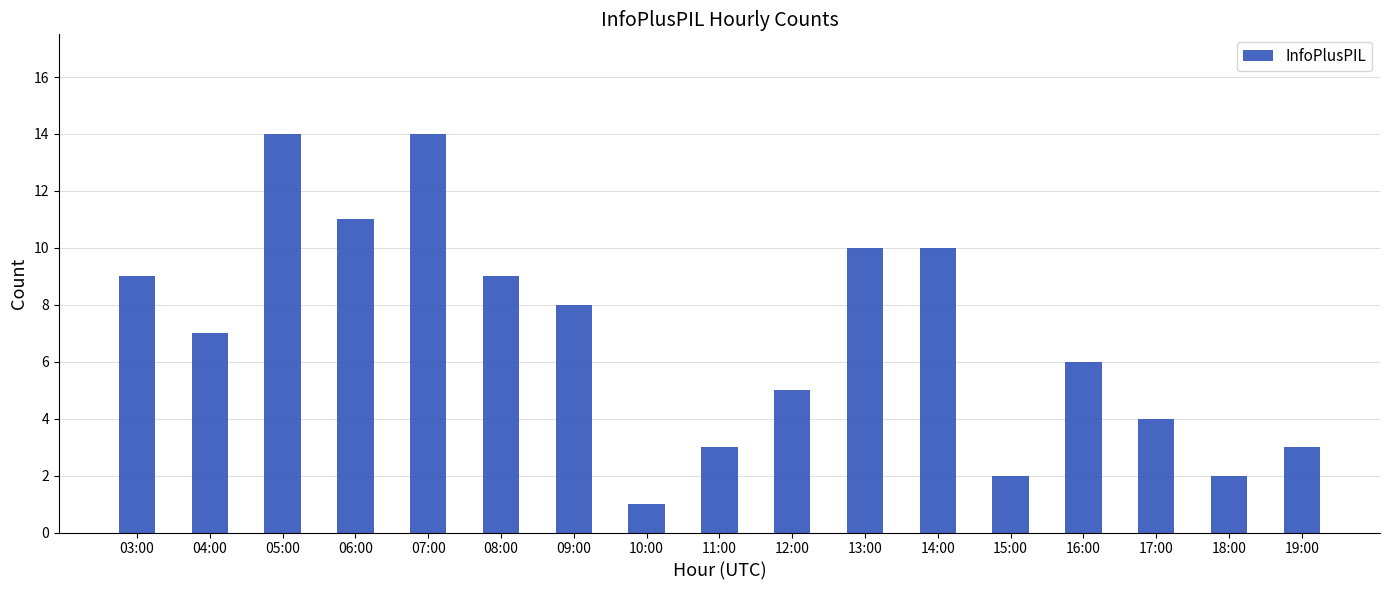

The value at 12:00 is 5. True or false?

True